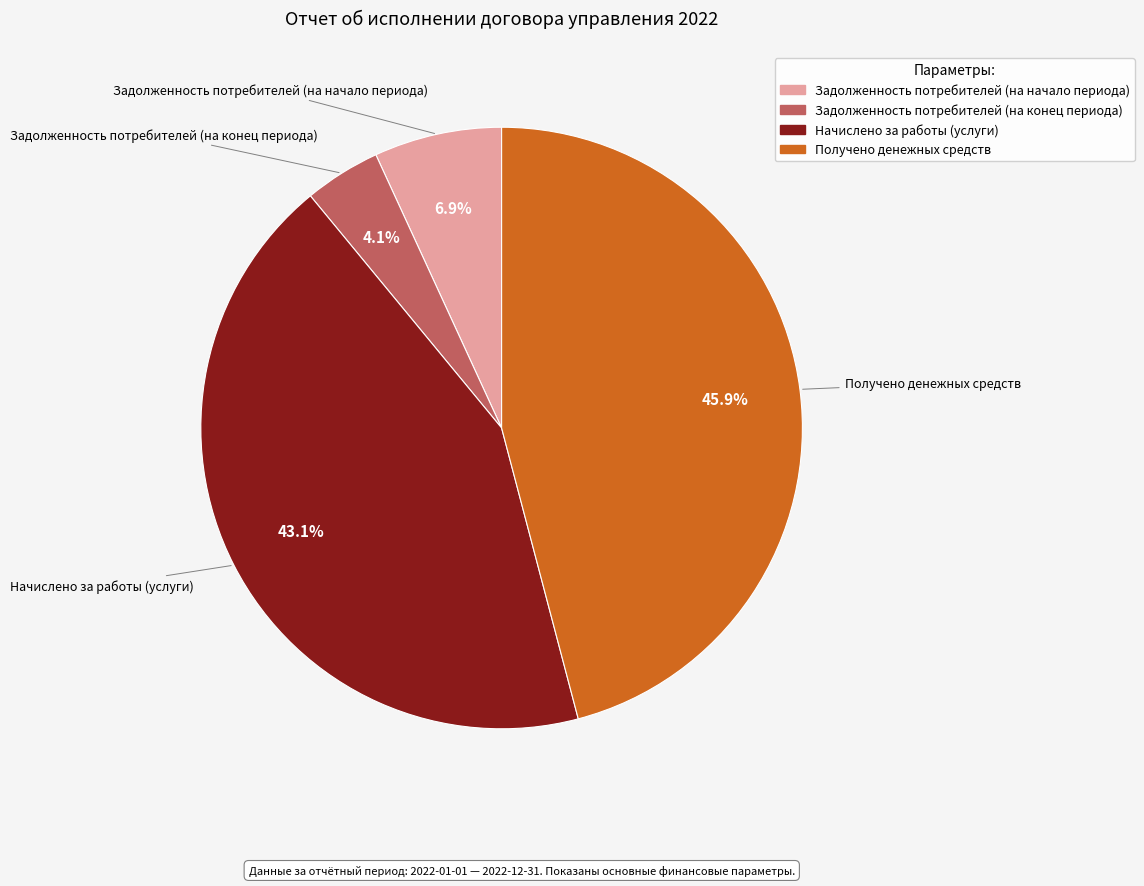

Do Получено денежных средств and Задолженность потребителей (на начало периода) together represent more than half of the pie?

Yes